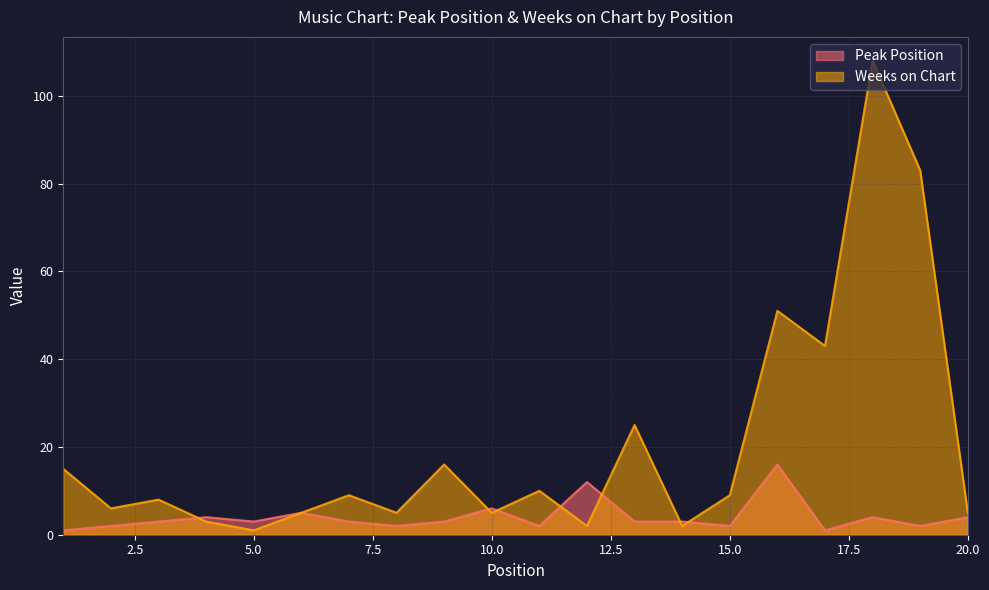

What is the value of the Peak Position point at the 3rd from the left?

3